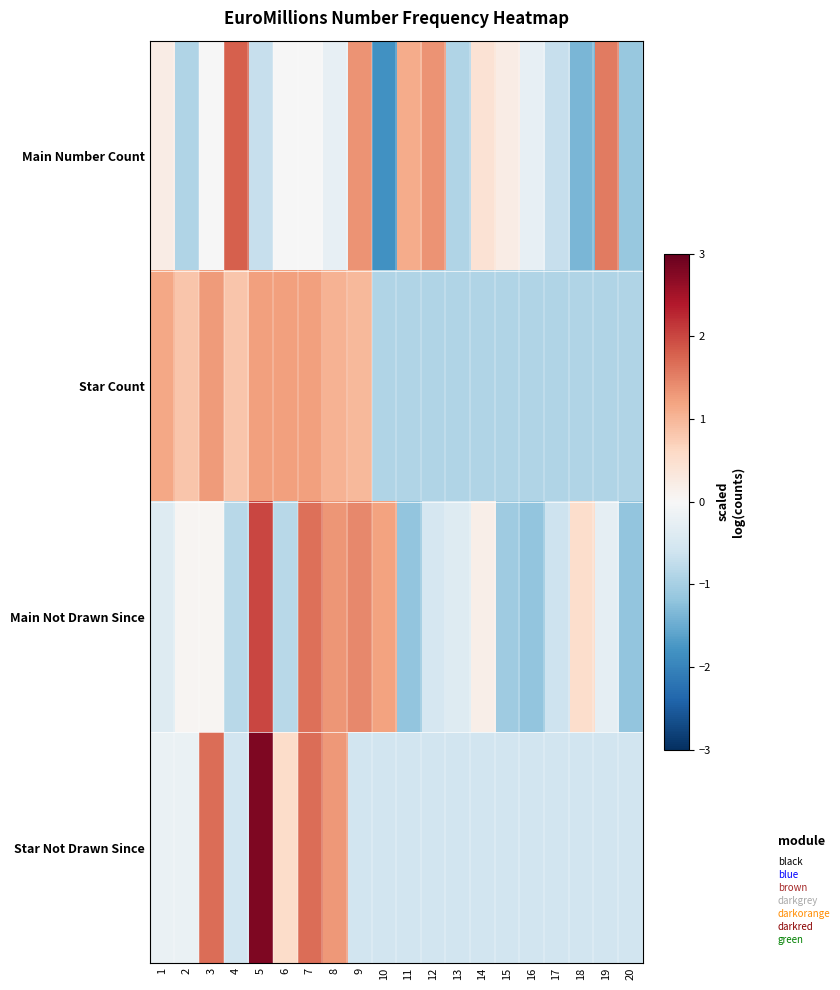

Which series has the widest spread of values?

Main Number Count